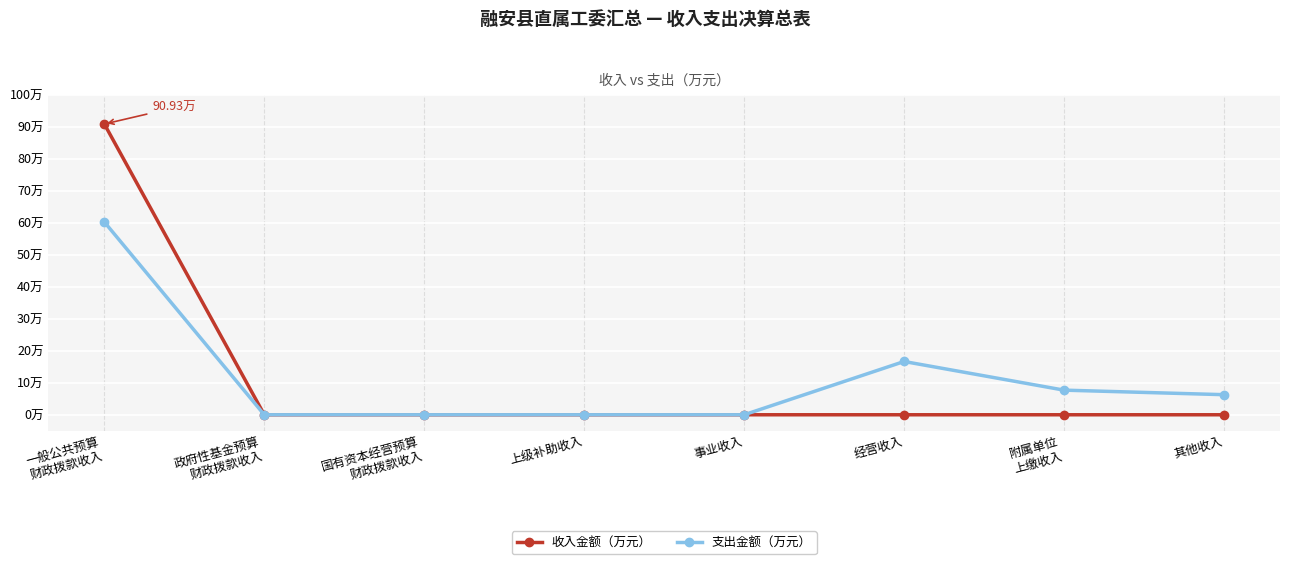

True or false: 收入金额（万元） has a value of 0.0 at 事业收入.

True